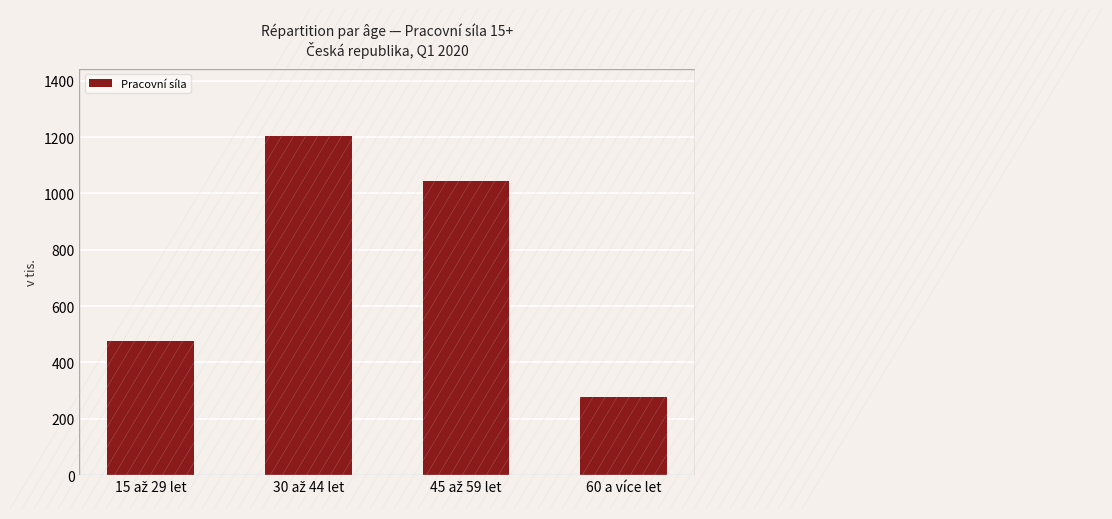

What is the sum of all values?

2998.0